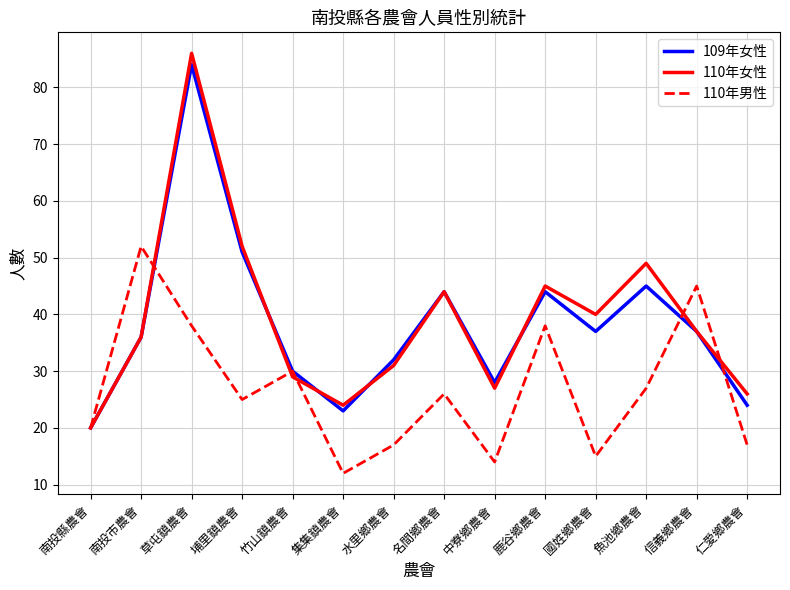

At how many categories does at least one series exceed 25?

12